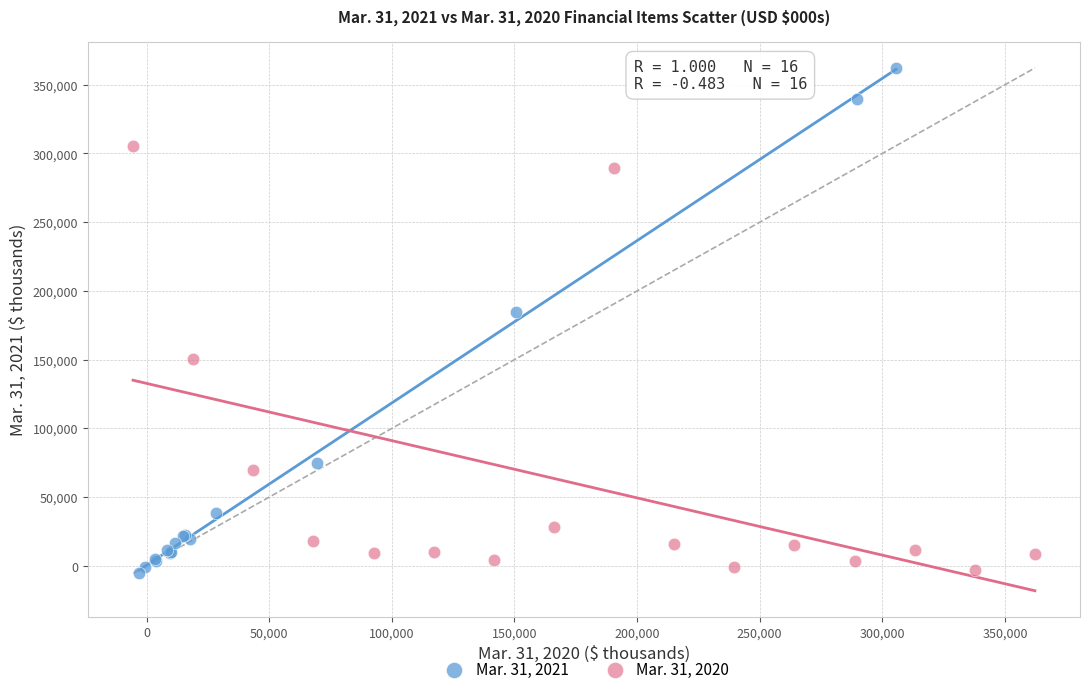

Which series contains the highest Y value?

Mar. 31, 2021